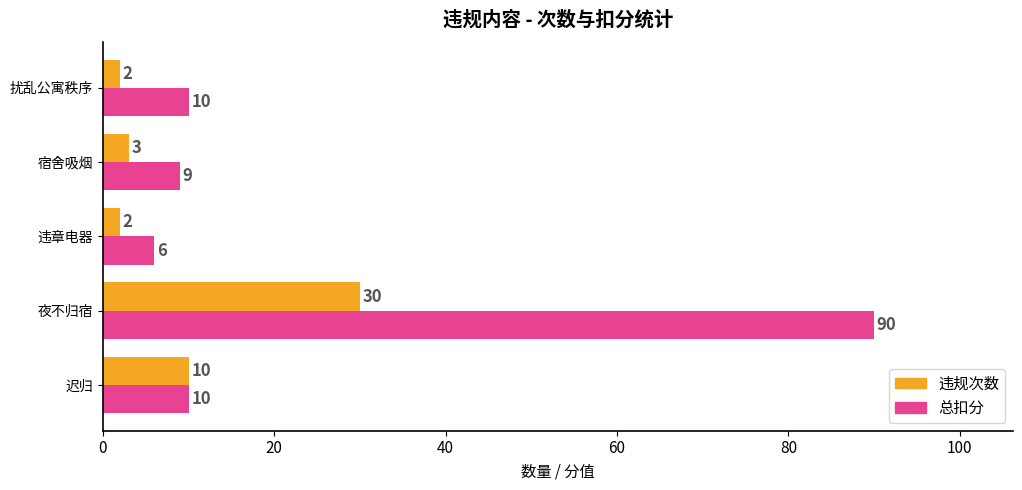

What is the average value of the 违规次数 series?

9